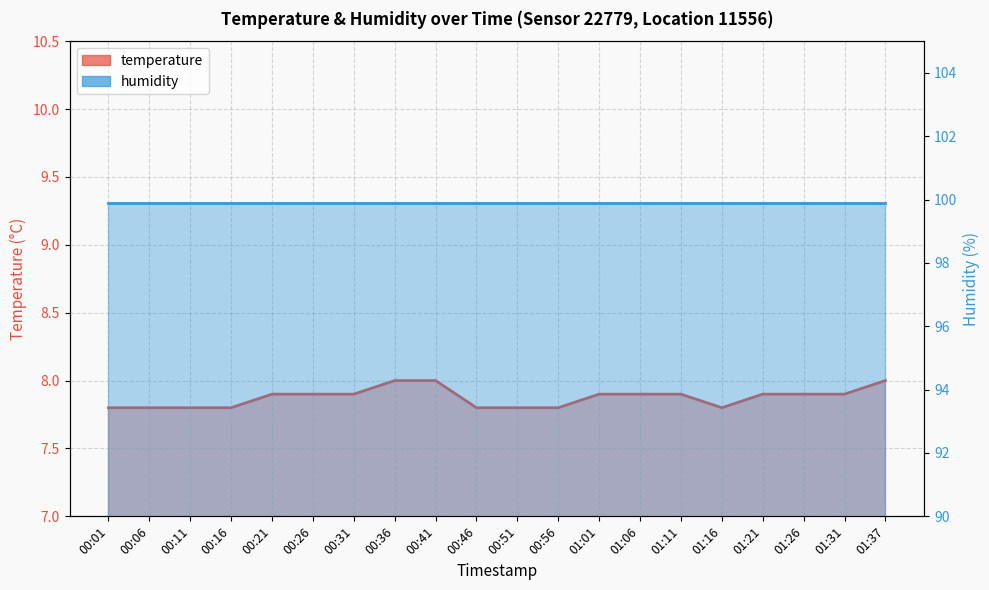

At which label is the value closest to 7?

00:01